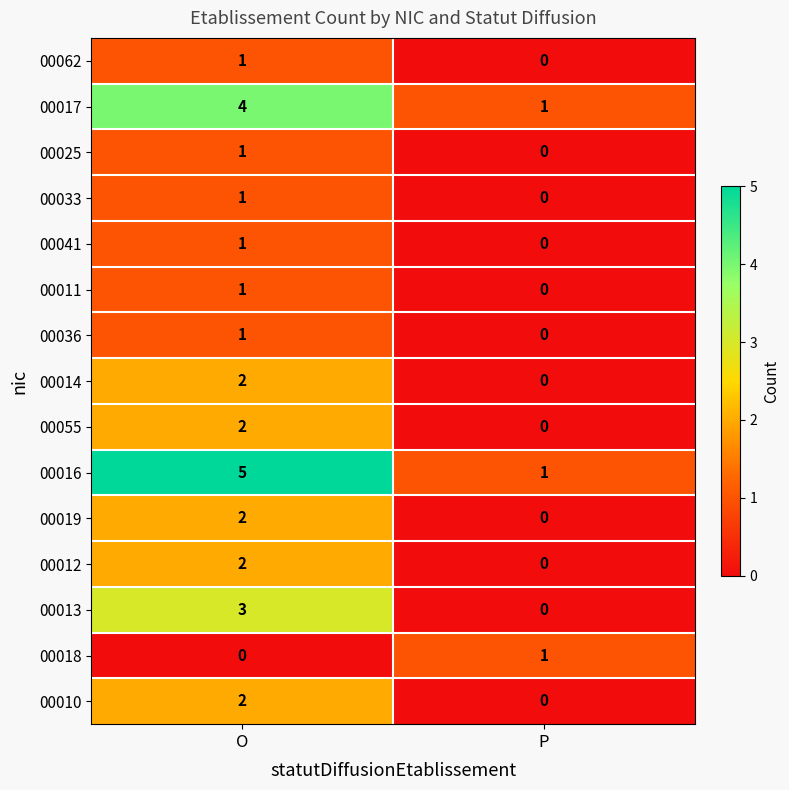

What is the maximum value shown in the chart?

5